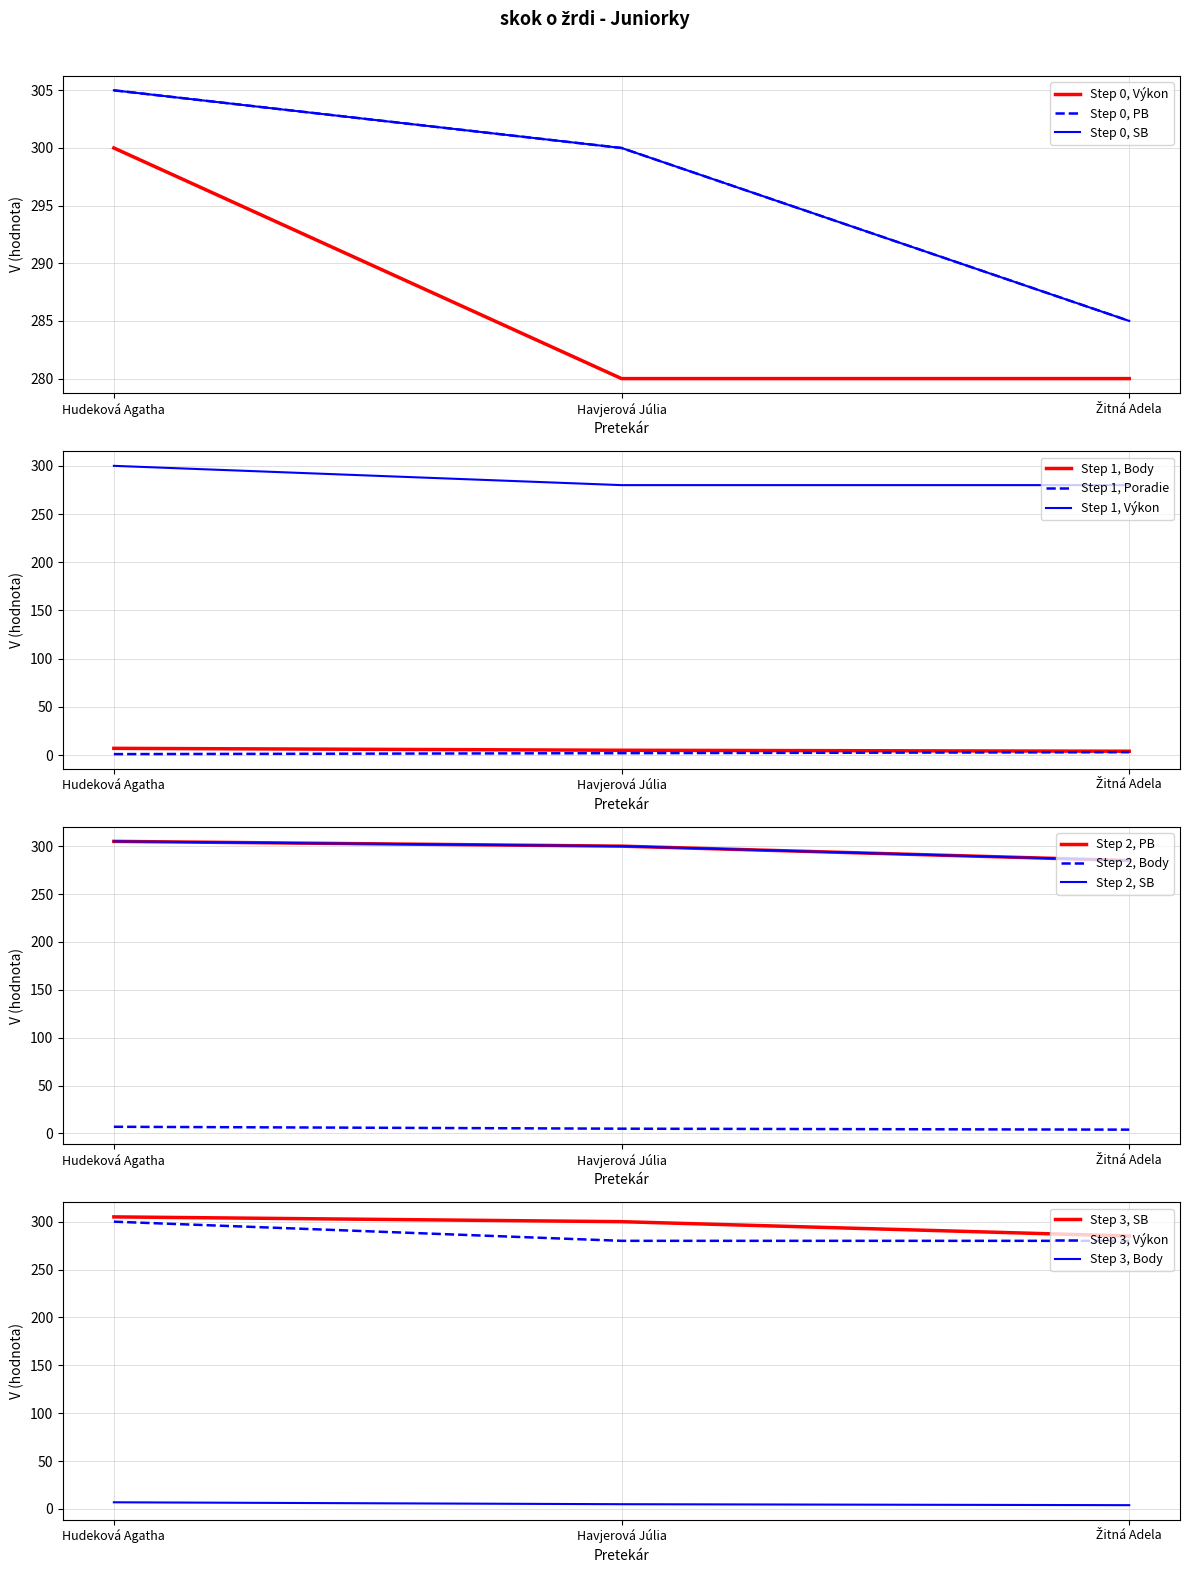

What is the maximum value shown in the chart?

305